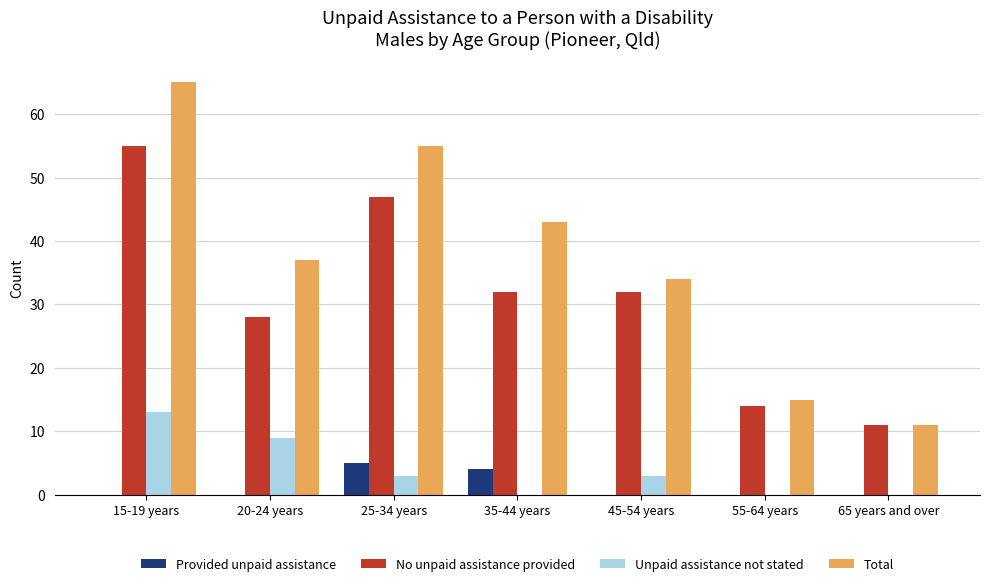

Which series changed the most between 15-19 years and 20-24 years?

Total